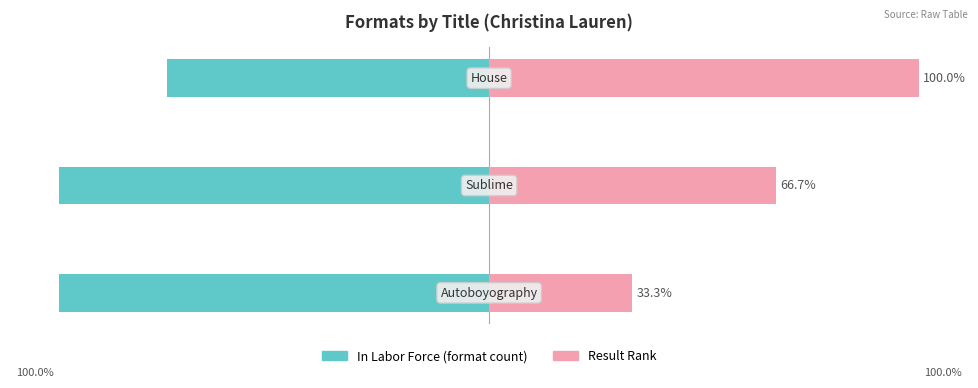

Count the In Labor Force values in the range -100 to -75.

3